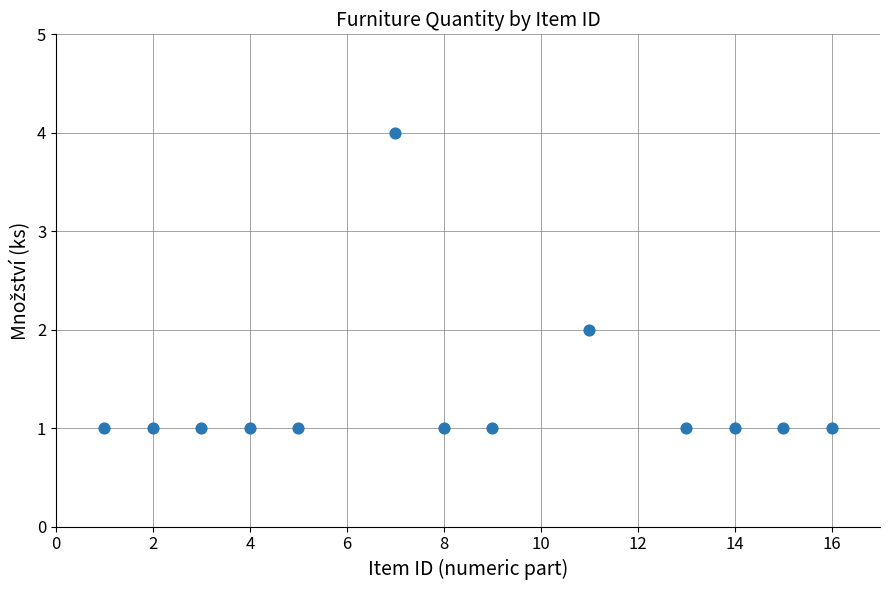

What is the range of Y values (max minus min)?

3